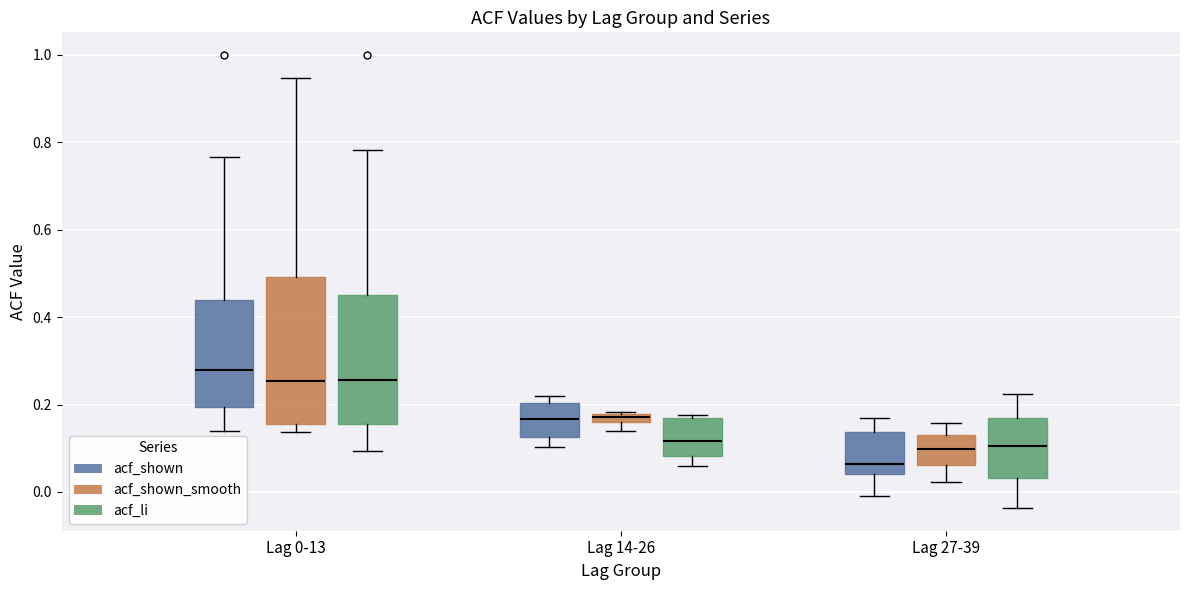

Which box's median line is the highest?

Lag 0-13 (acf_shown)